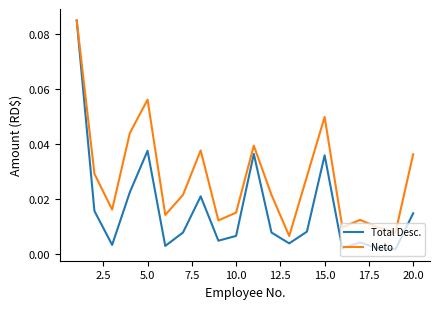

Which series has the largest total across all categories?

Neto